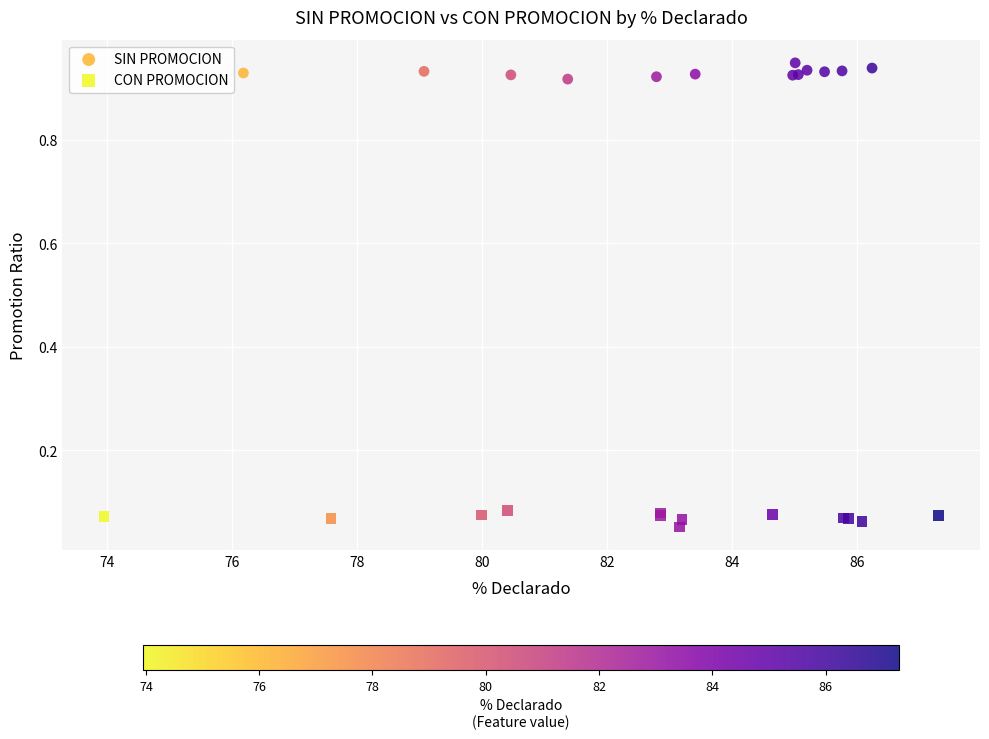

Which series contains the lowest Y value?

CON PROMOCION